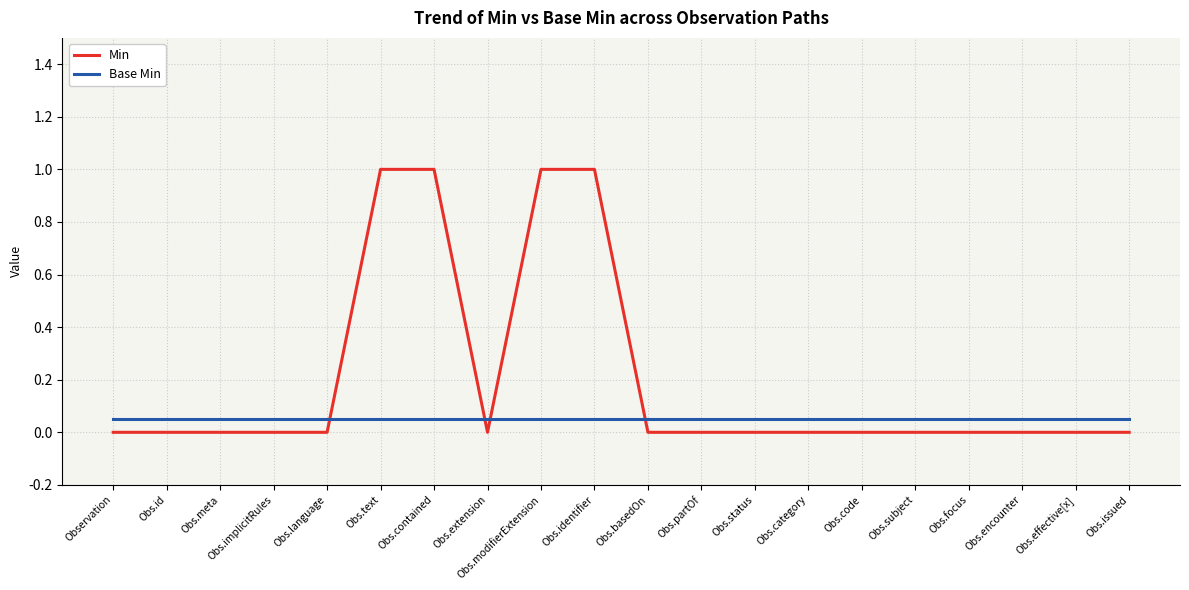

What is the difference between the maximum and minimum values in the Min series?

1.0